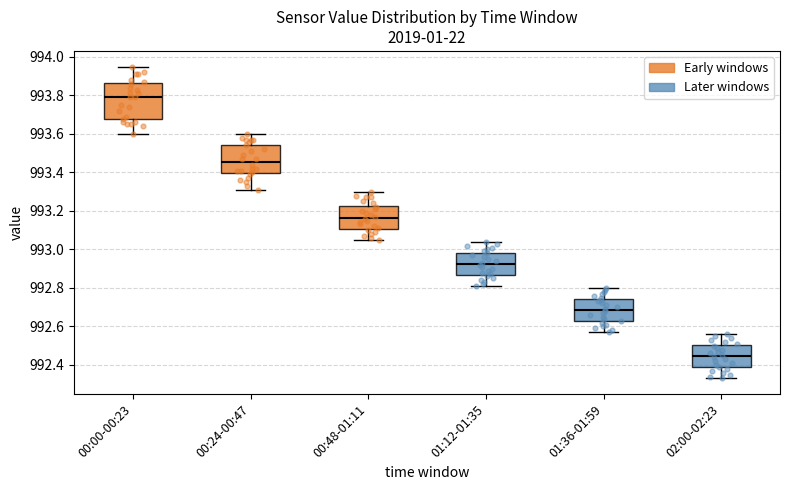

Which box has the lowest median line?

02:00-02:23